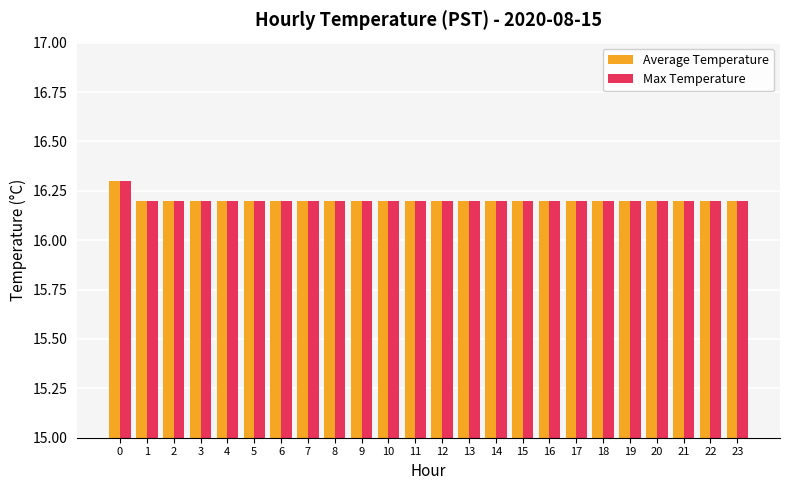

Reading right to left, what are all the values shown in this chart?

Average Temperature: 23=16.2	22=16.2	21=16.2	20=16.2	19=16.2	18=16.2	17=16.2	16=16.2	15=16.2	14=16.2	13=16.2	12=16.2	11=16.2	10=16.2	9=16.2	8=16.2	7=16.2	6=16.2	5=16.2	4=16.2	3=16.2	2=16.2	1=16.2	0=16.3
Max Temperature: 23=16.2	22=16.2	21=16.2	20=16.2	19=16.2	18=16.2	17=16.2	16=16.2	15=16.2	14=16.2	13=16.2	12=16.2	11=16.2	10=16.2	9=16.2	8=16.2	7=16.2	6=16.2	5=16.2	4=16.2	3=16.2	2=16.2	1=16.2	0=16.3